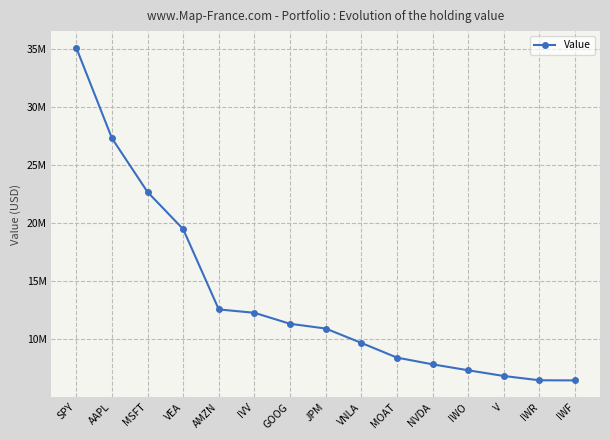

True or false: there are more than 0 points higher than both neighbors.

False